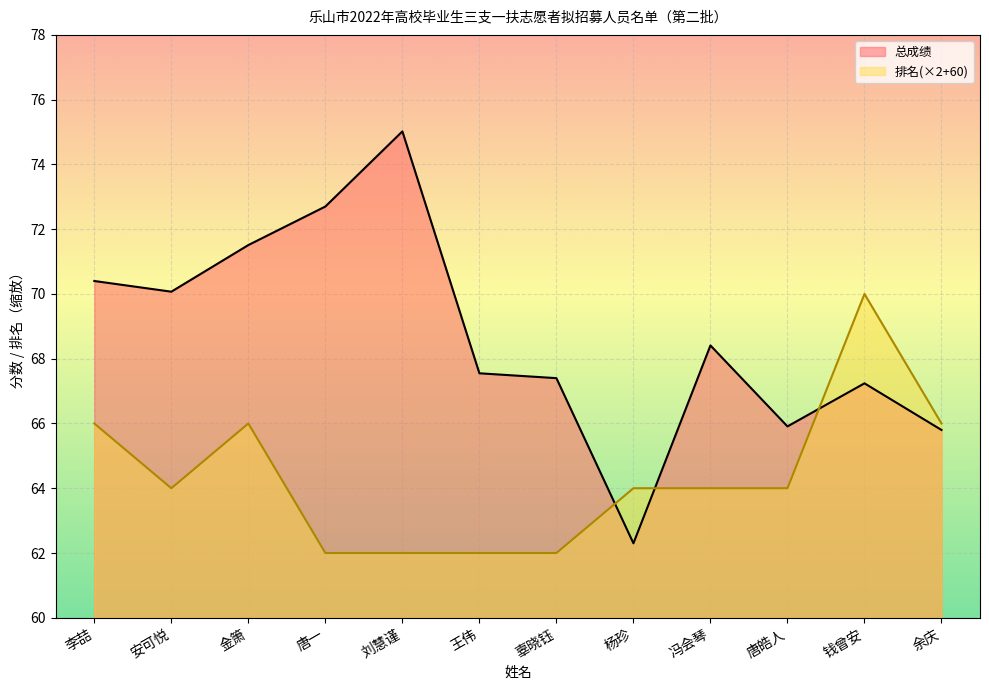

Where is the first local minimum for 总成绩?

安可悦